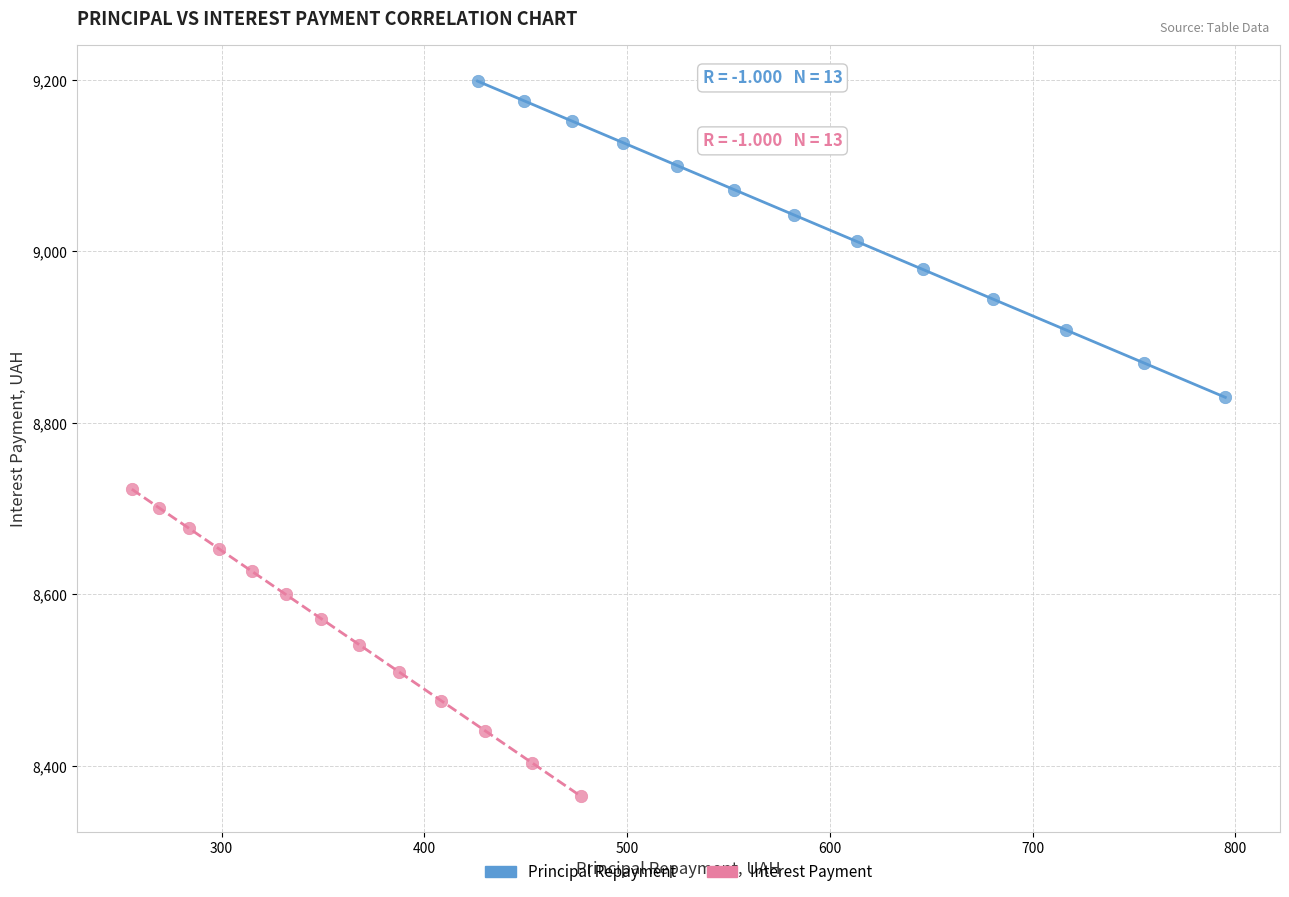

What are all the series names shown in the legend?

Principal Repayment, Interest Payment